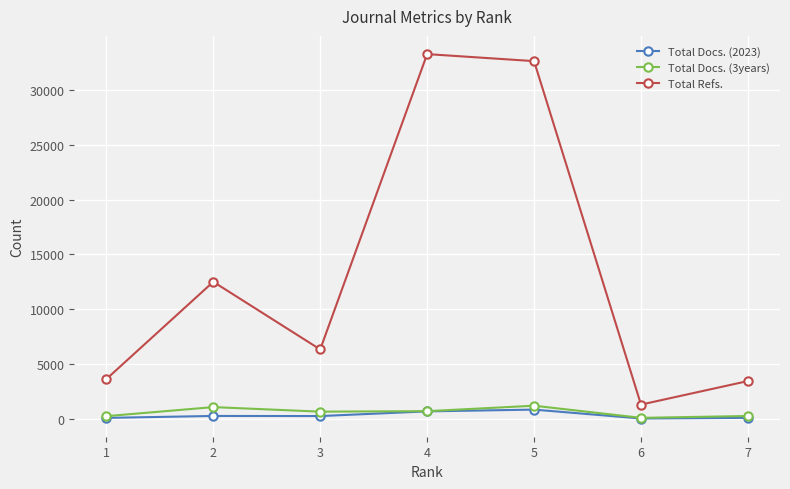

Where is the first local maximum for Total Refs.?

2